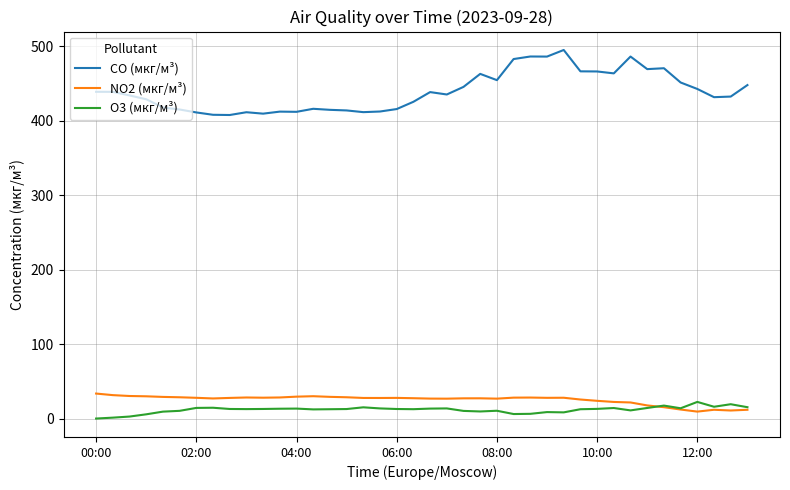

True or false: CO (мкг/м³) and NO2 (мкг/м³) intersect in this chart.

False